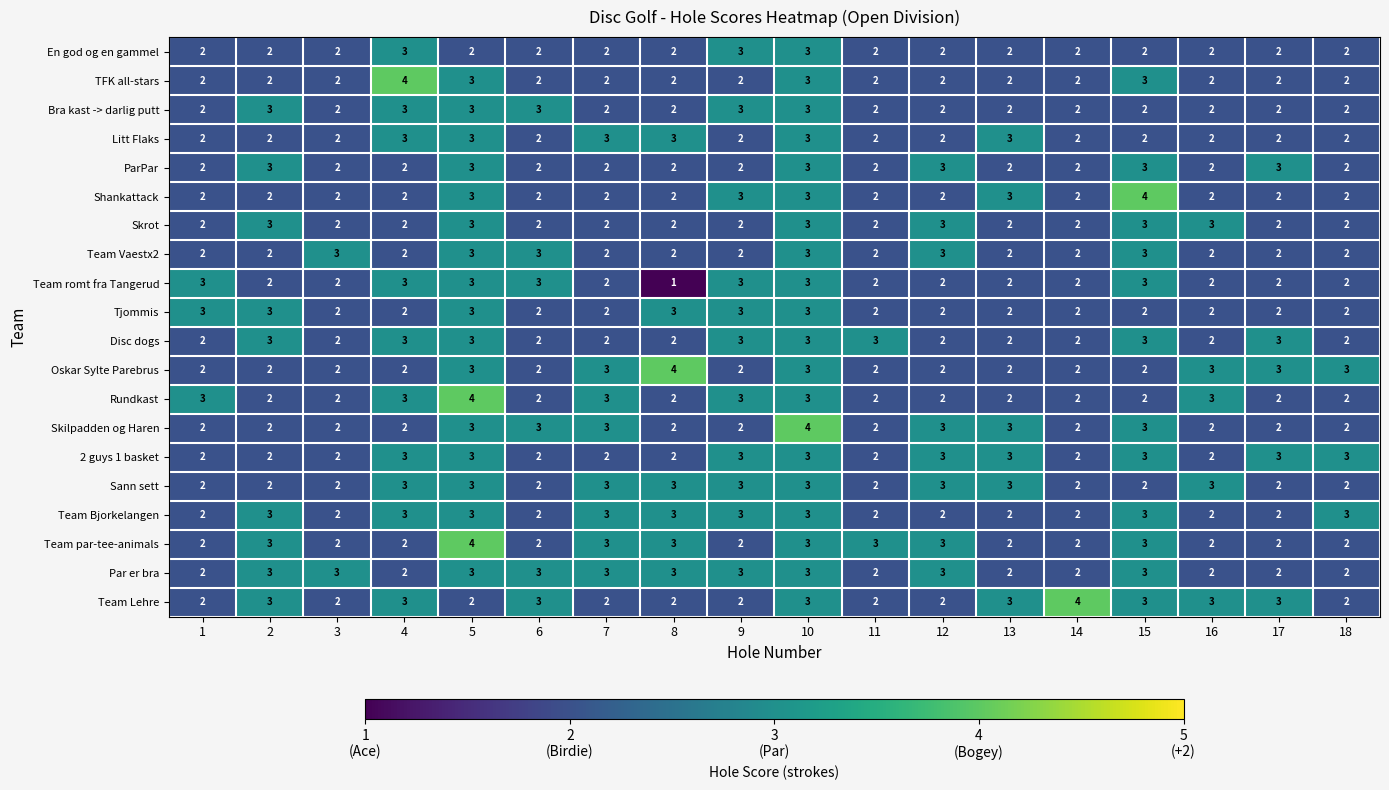

What is the difference between the highest and lowest values at 7?

1